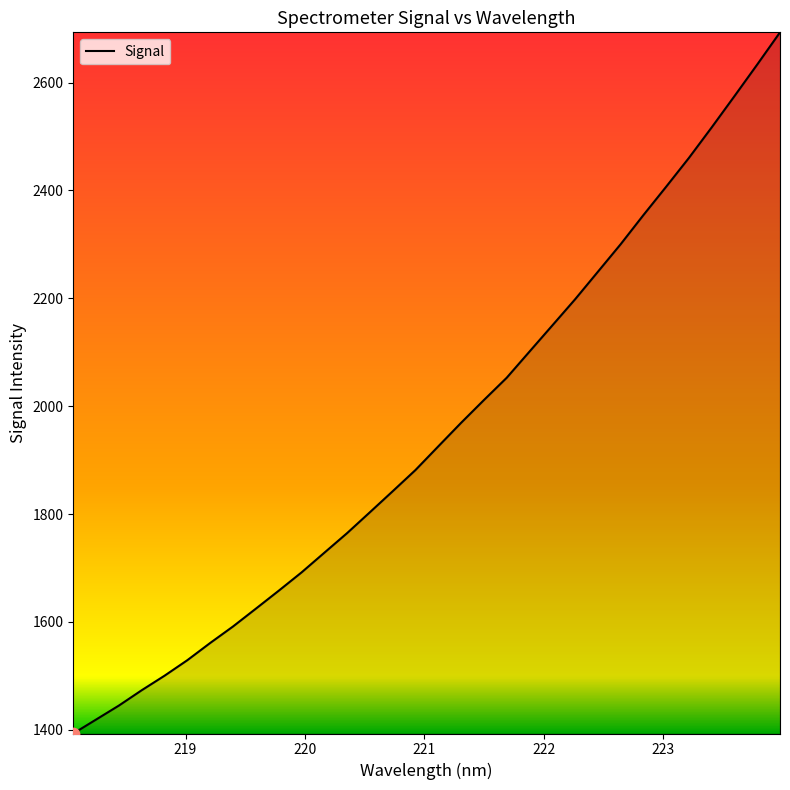

What is the minimum value shown in the chart?

1393.1